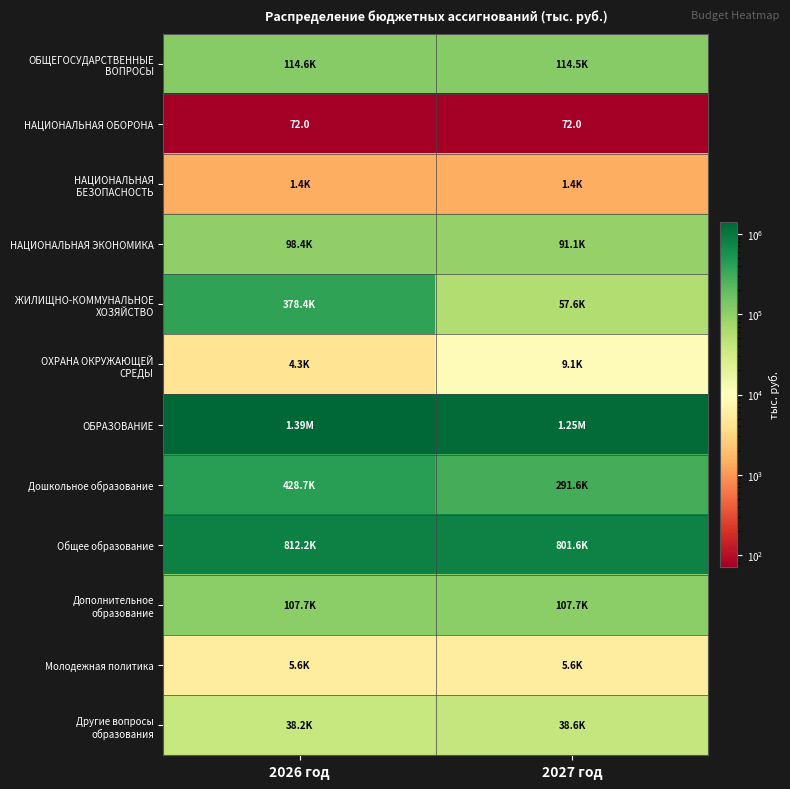

What is the greatest value displayed?

1392399.4